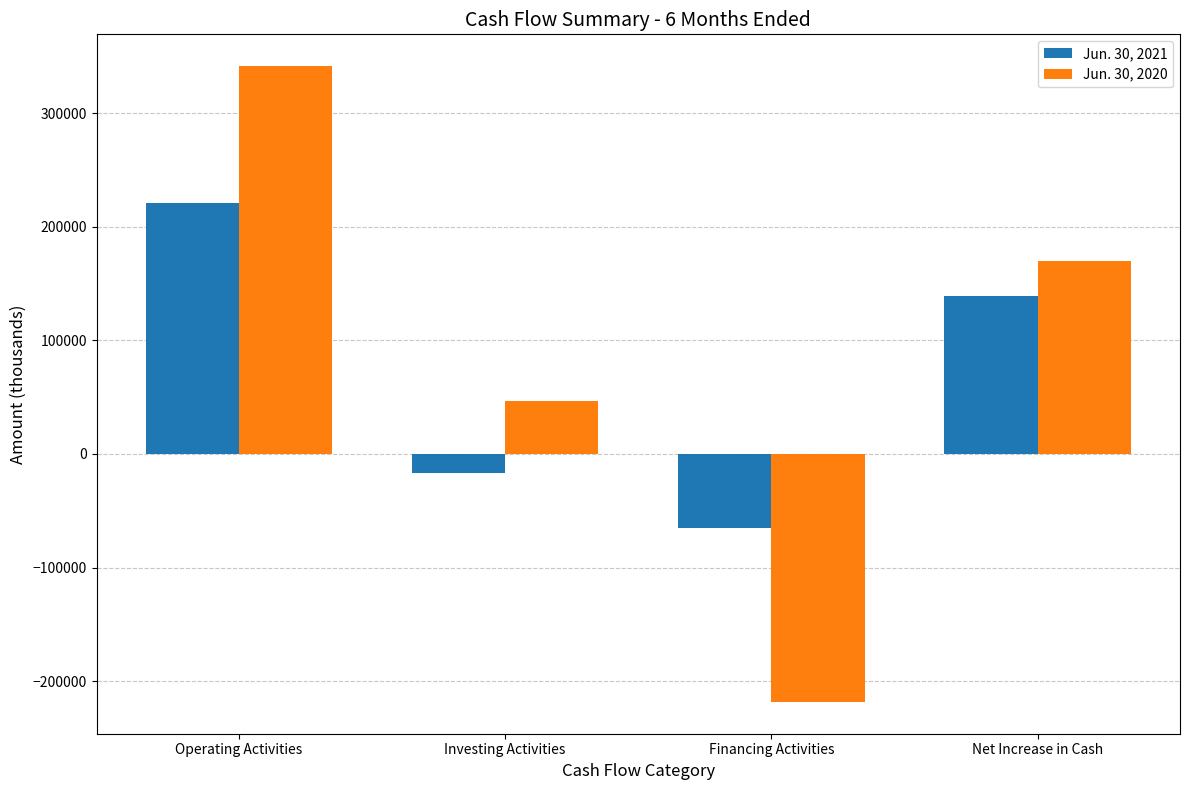

What is the difference between the maximum and minimum values in the Jun. 30, 2020 series?

559575